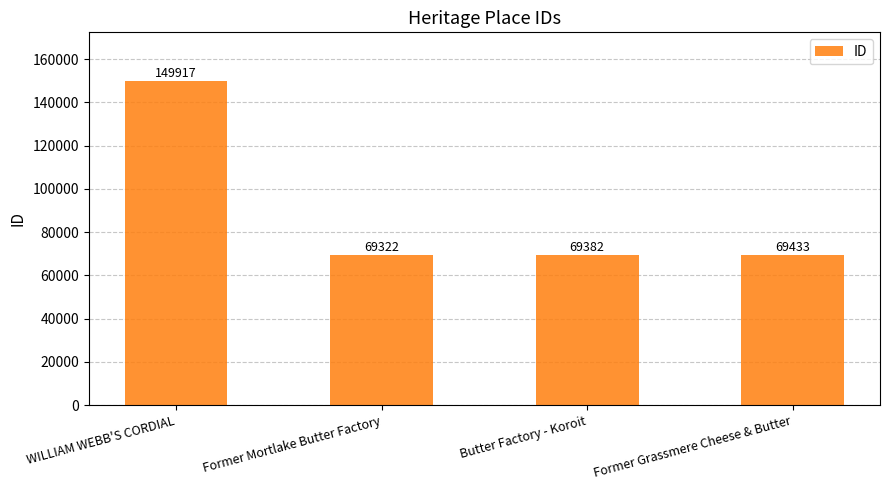

List the labels in order of value, largest first.

WILLIAM WEBB'S CORDIAL, Former Grassmere Cheese & Butter, Butter Factory - Koroit, Former Mortlake Butter Factory